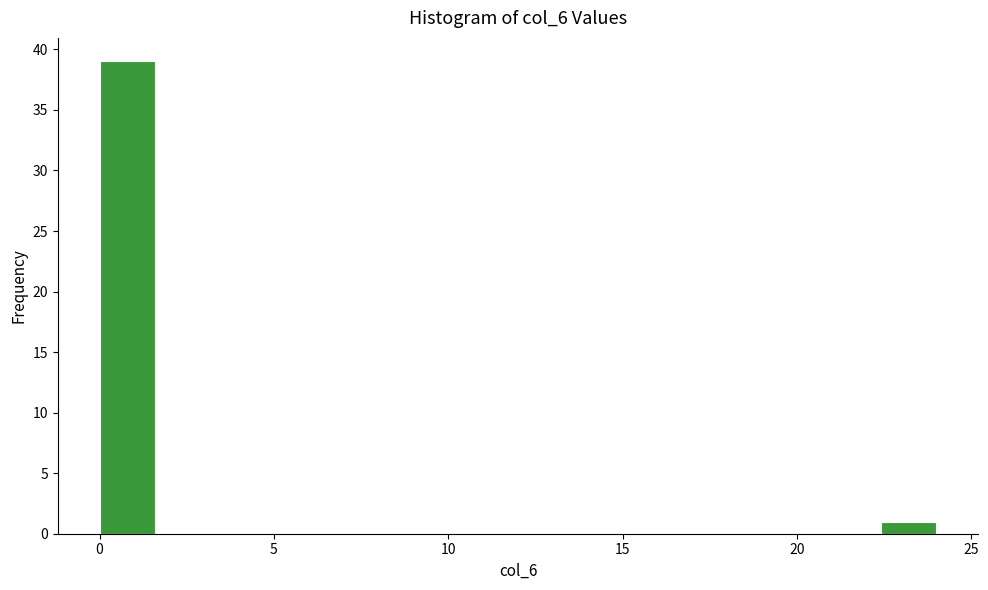

Around what value on the x-axis is the tallest bar? Give the approximate position of its centre, as read against the axis.

1.0